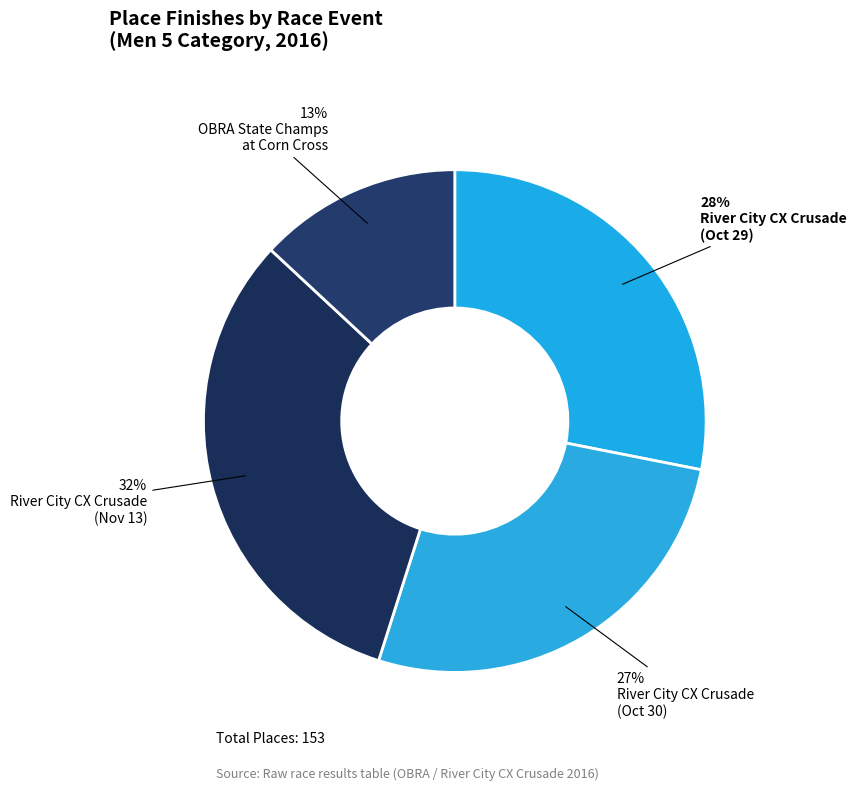

How many segments does this pie chart have?

4